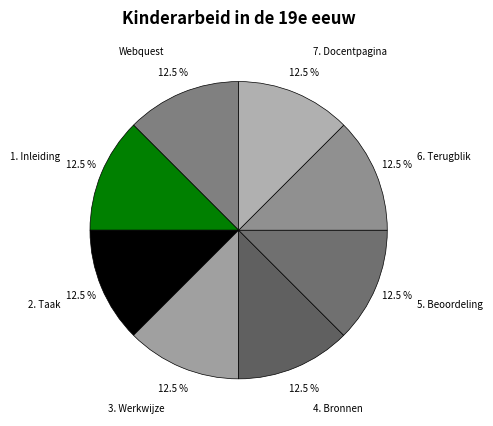

Is it true that 6. Terugblik is 7% of the pie?

False